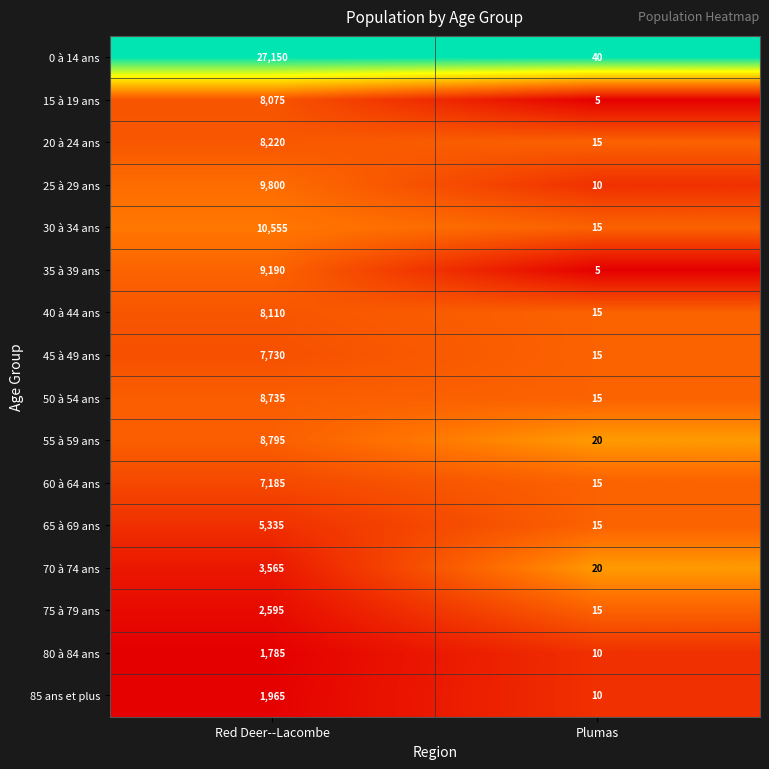

Which series has the largest total across all categories?

0 à 14 ans